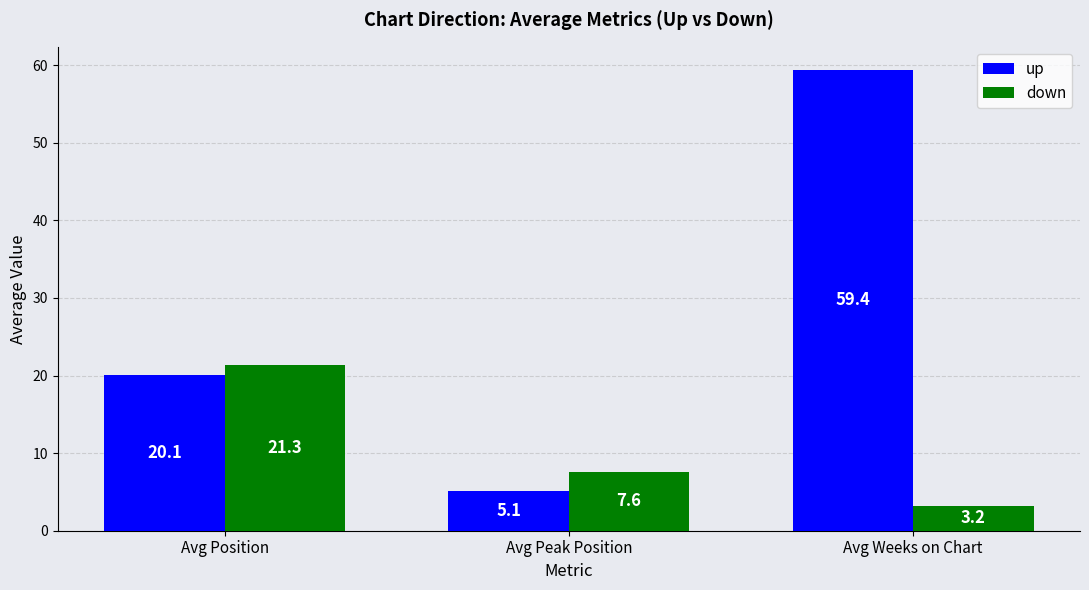

What is the difference between the maximum and minimum values in the down series?

18.1